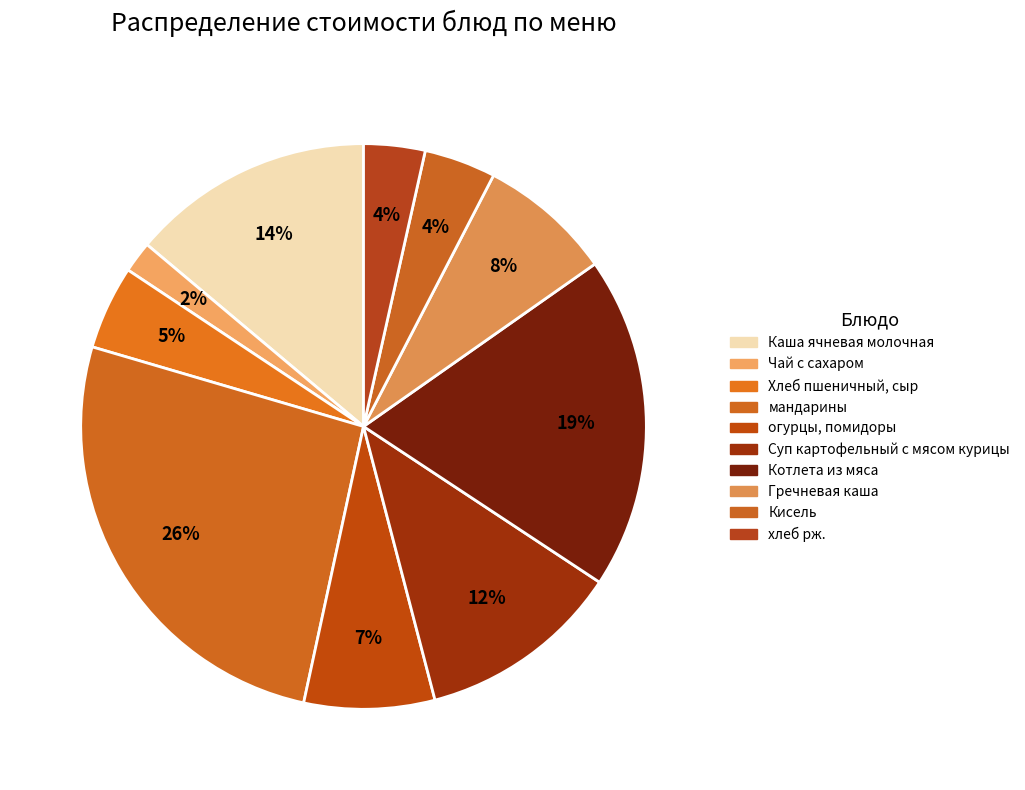

To the nearest percent, what is the combined percentage of хлеб рж. and мандарины?

30%